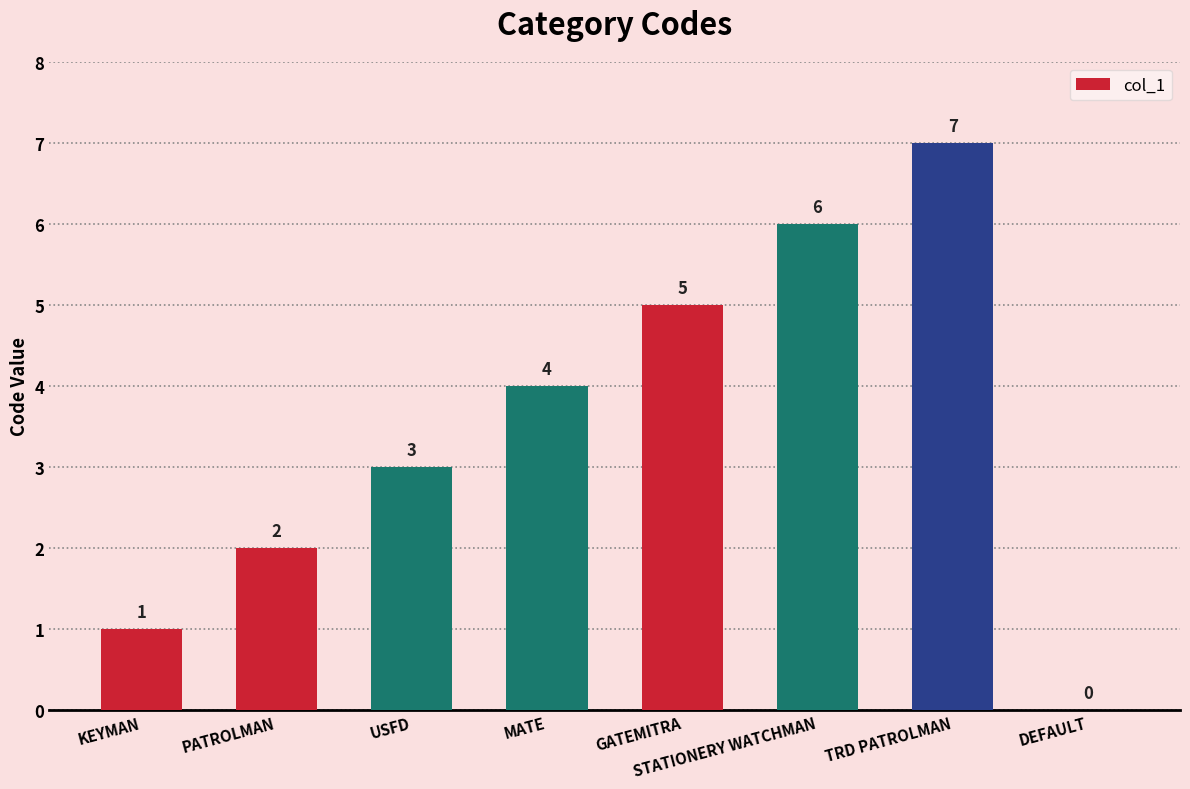

True or false: the data shows 2 at PATROLMAN.

True